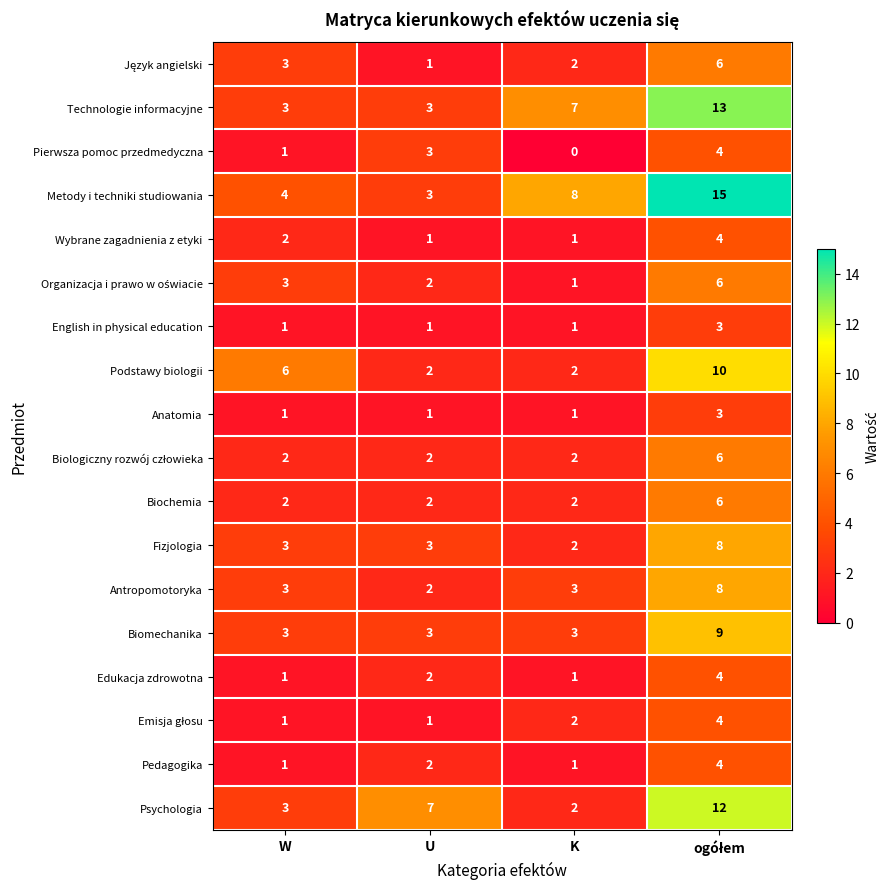

What is the maximum value shown in the chart?

15